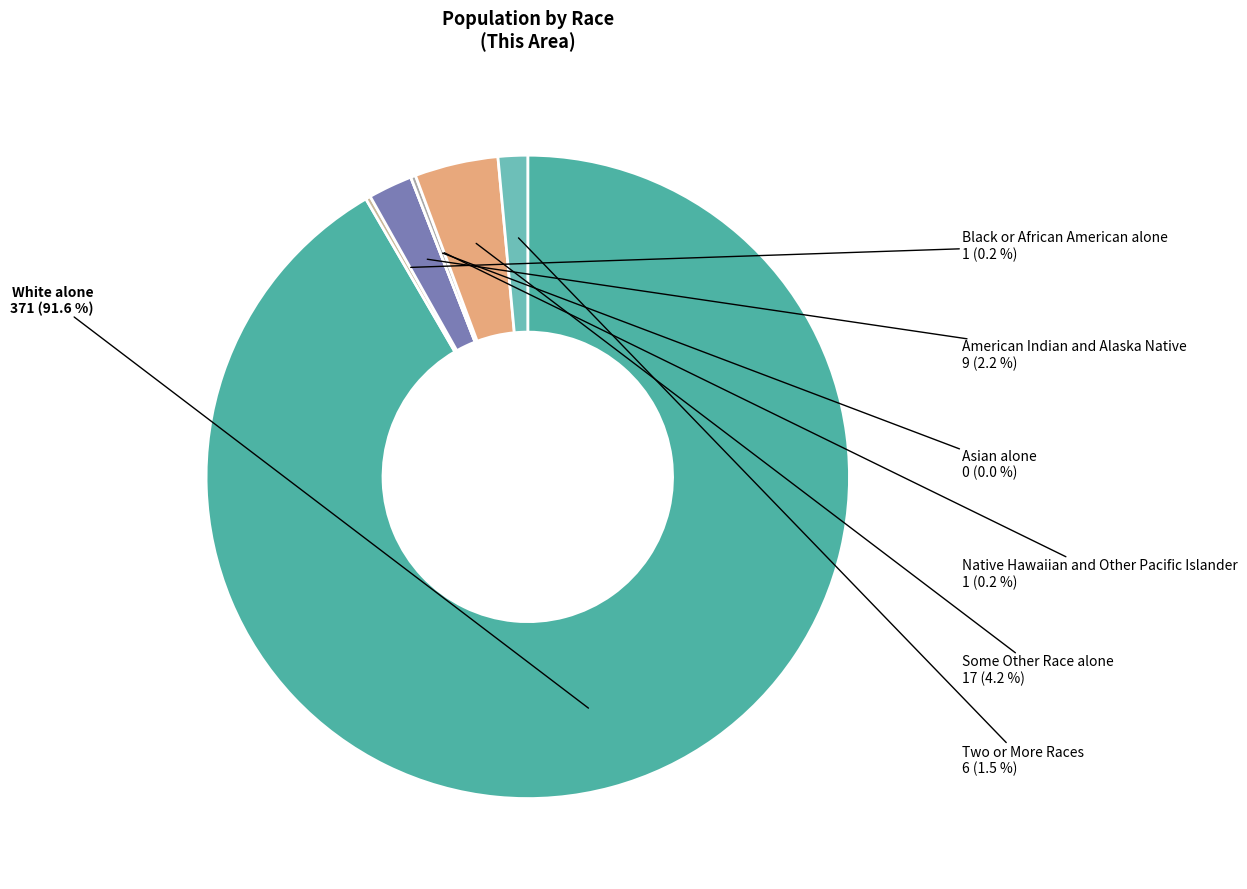

Rank the categories by value from highest to lowest.

White alone, Some Other Race alone, American Indian and Alaska Native, Two or More Races, Black or African American alone, Native Hawaiian and Other Pacific Islander, Asian alone